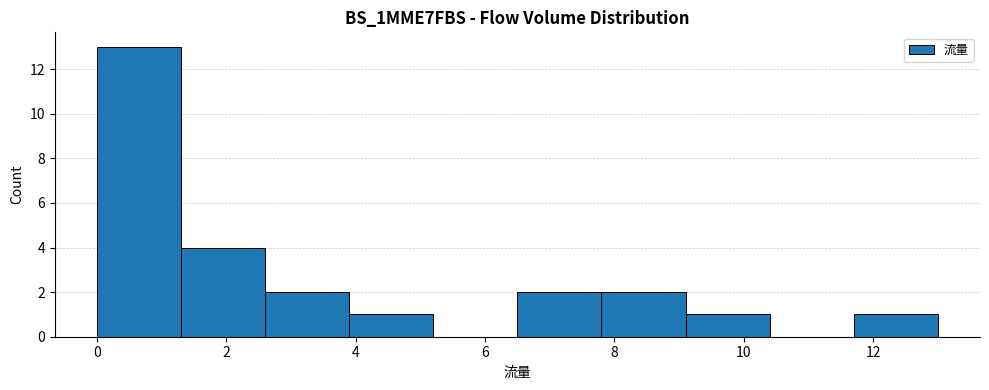

Over which range of the x-axis is the bar tallest?

0.0 to 1.3